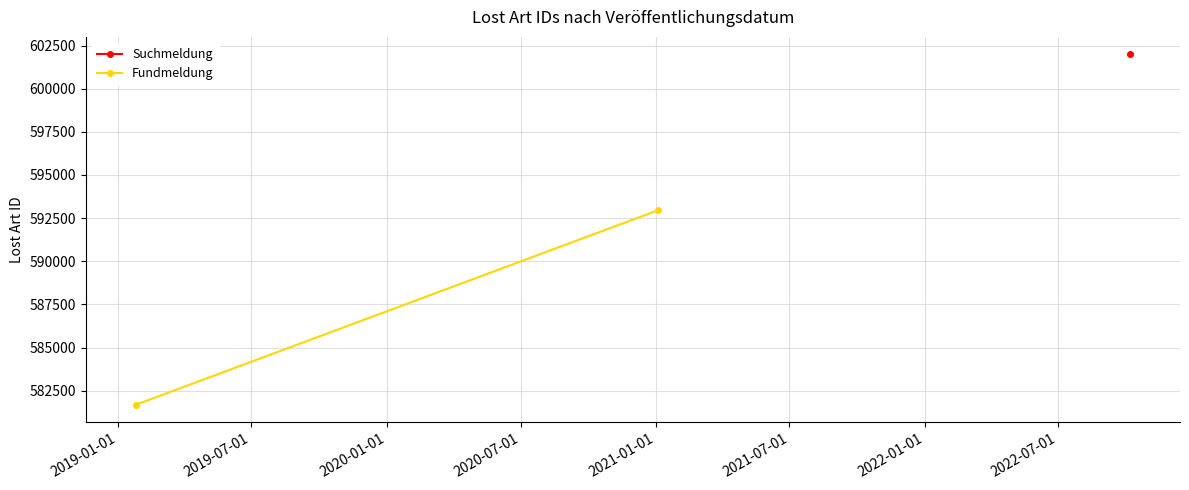

Between 2019-07-01 and 2019-01-01, which is larger?

2019-07-01